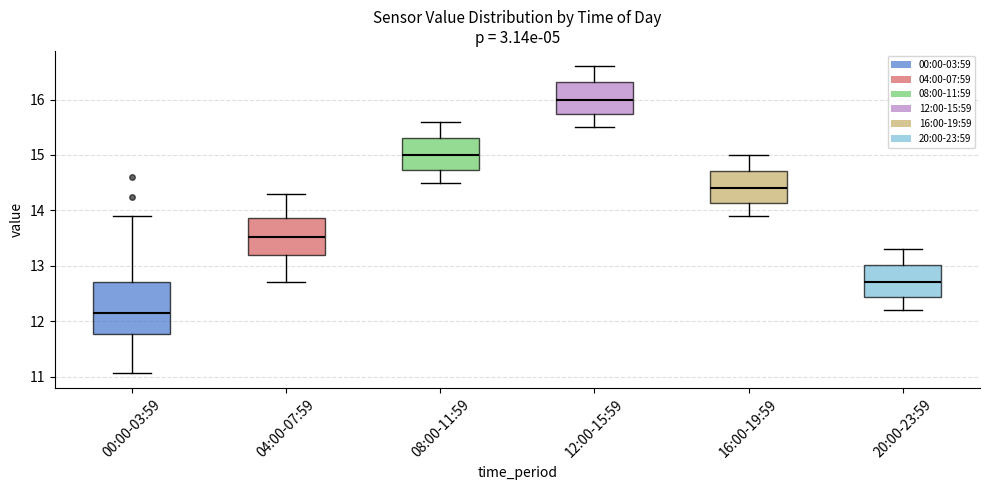

Which box is the tallest, from its lower edge to its upper edge?

00:00-03:59